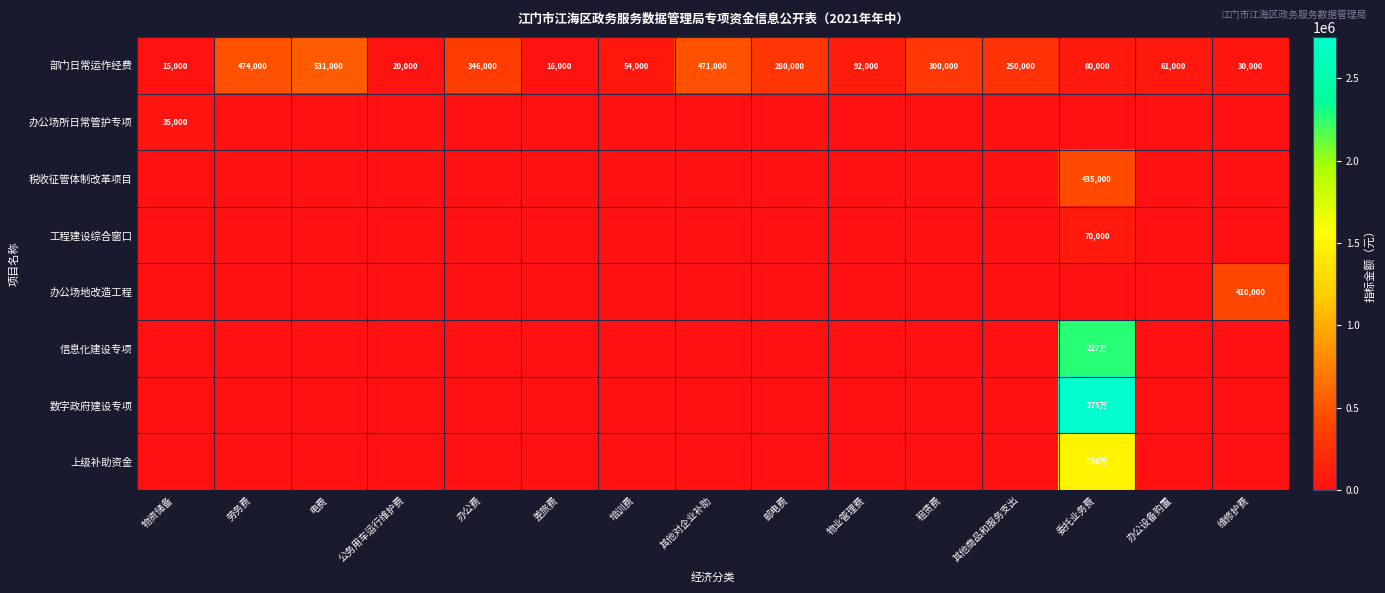

At which label does 部门日常运作经费 first exceed 92000?

劳务费